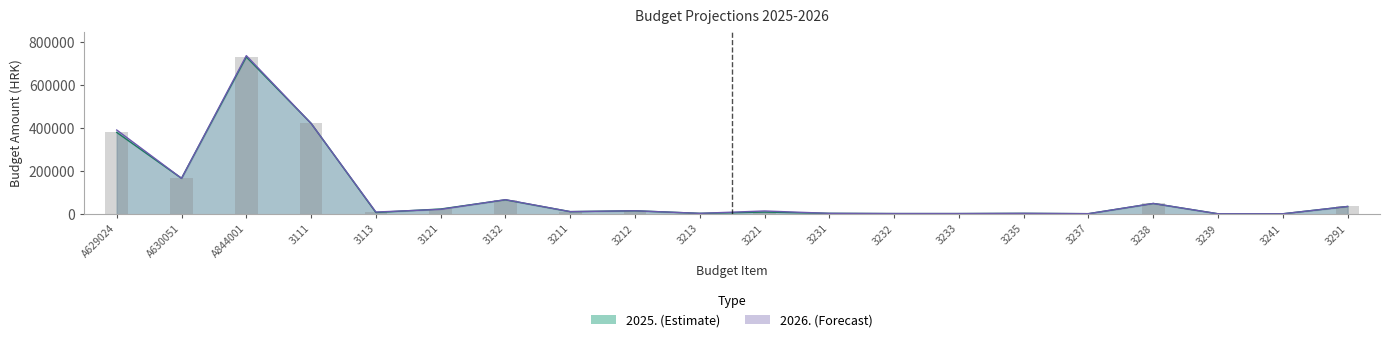

At which category is the sum across all series the highest?

A844001